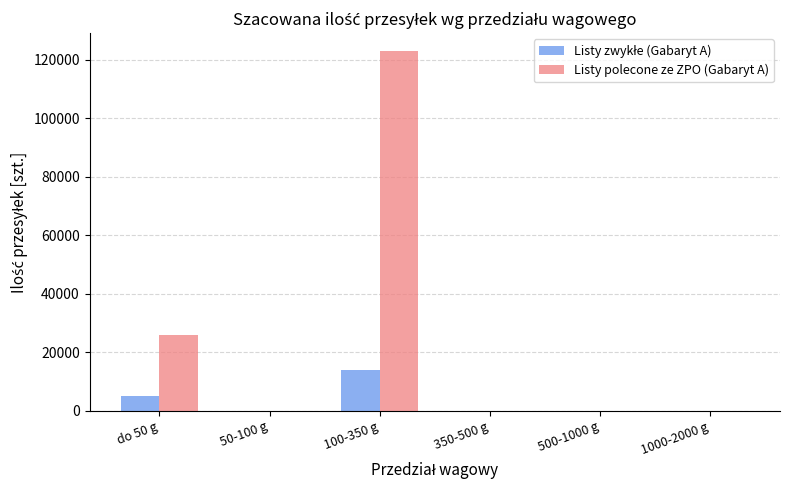

Which series has the largest total across all categories?

Listy polecone ze ZPO (Gabaryt A)